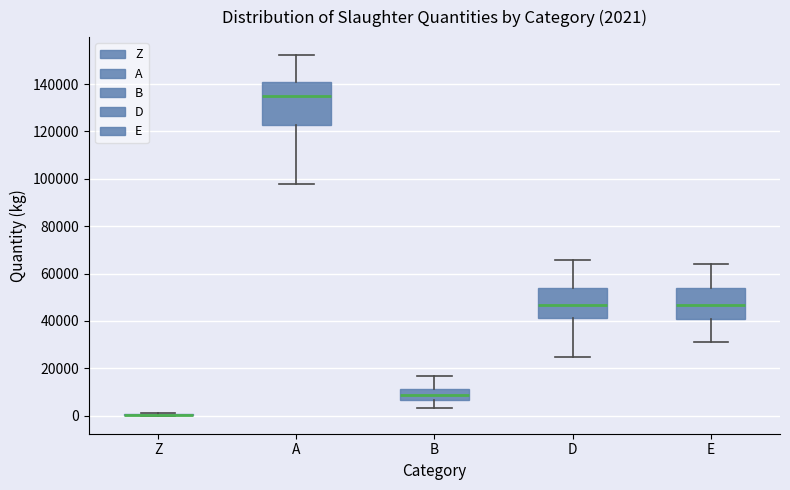

Comparing the boxes themselves (not the whiskers), which one is the tallest?

A